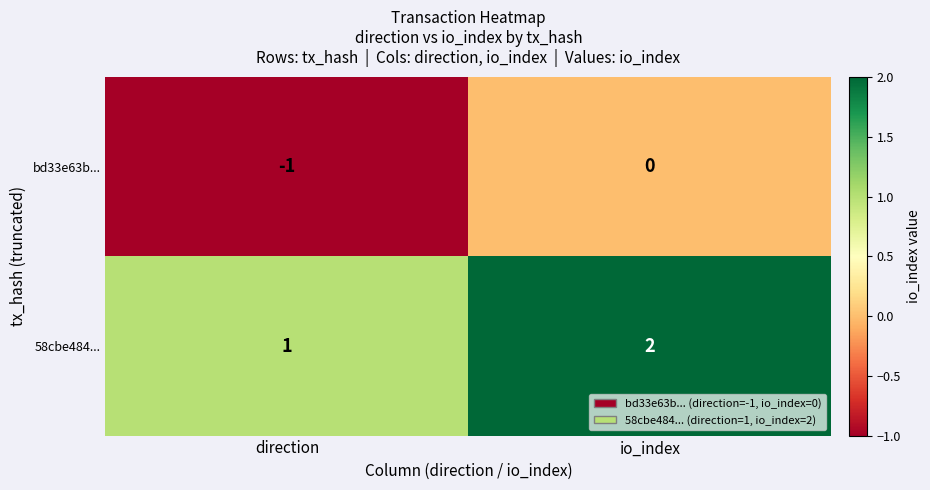

Which category has the lowest value in the 58cbe484... series?

direction